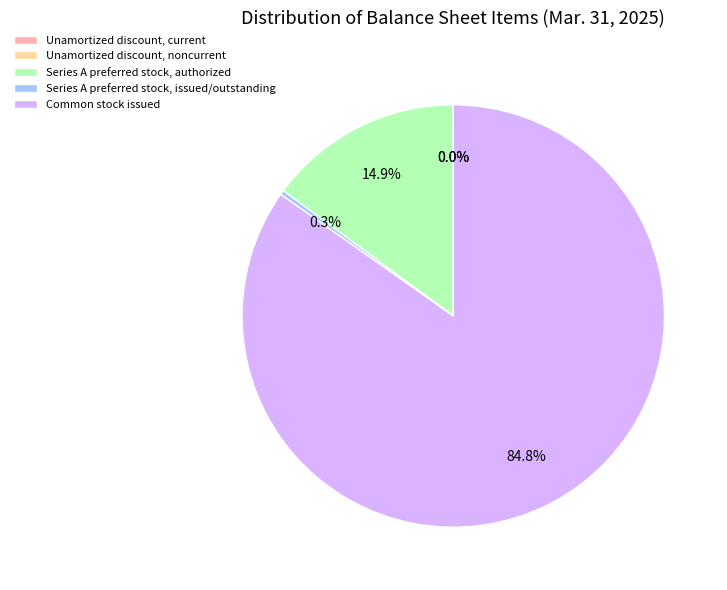

Which slice represents more than half of the pie?

Common stock issued